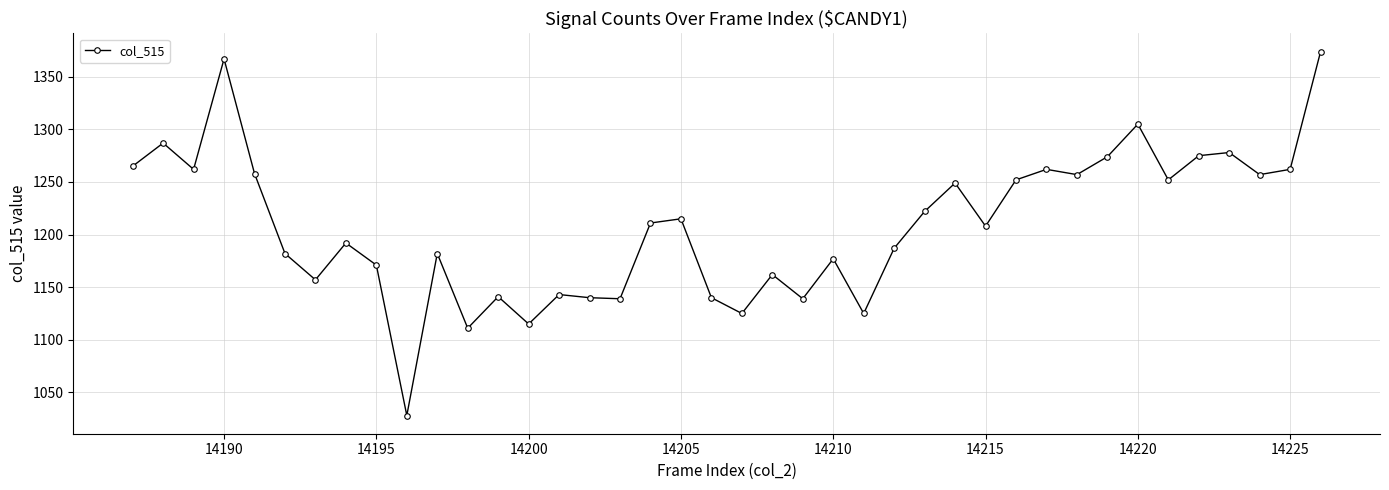

True or false: there are more than 0 points higher than both neighbors.

True